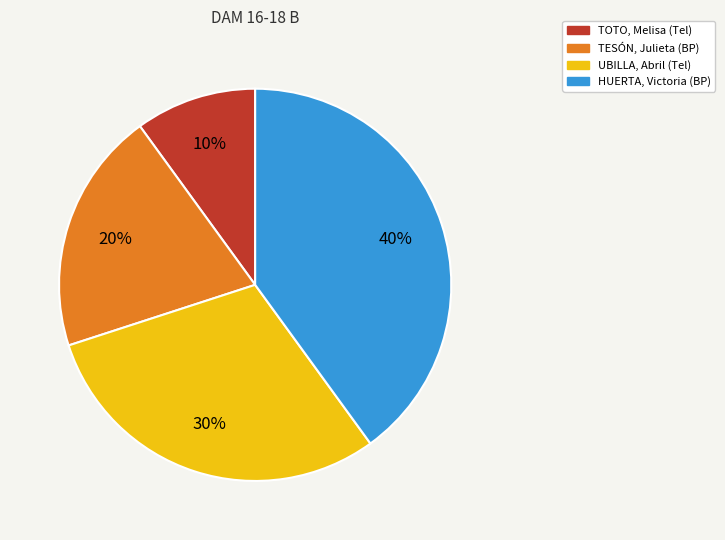

Is HUERTA, Victoria (BP) the majority of the pie?

No